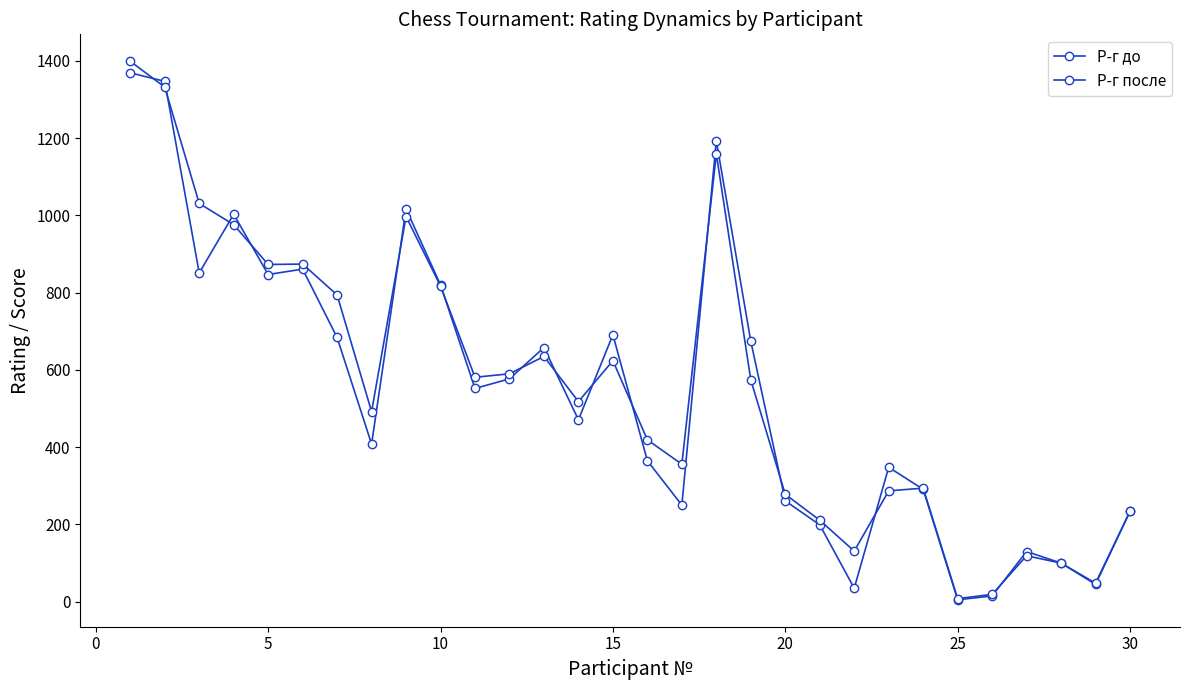

Does the chart have visible grid lines?

No